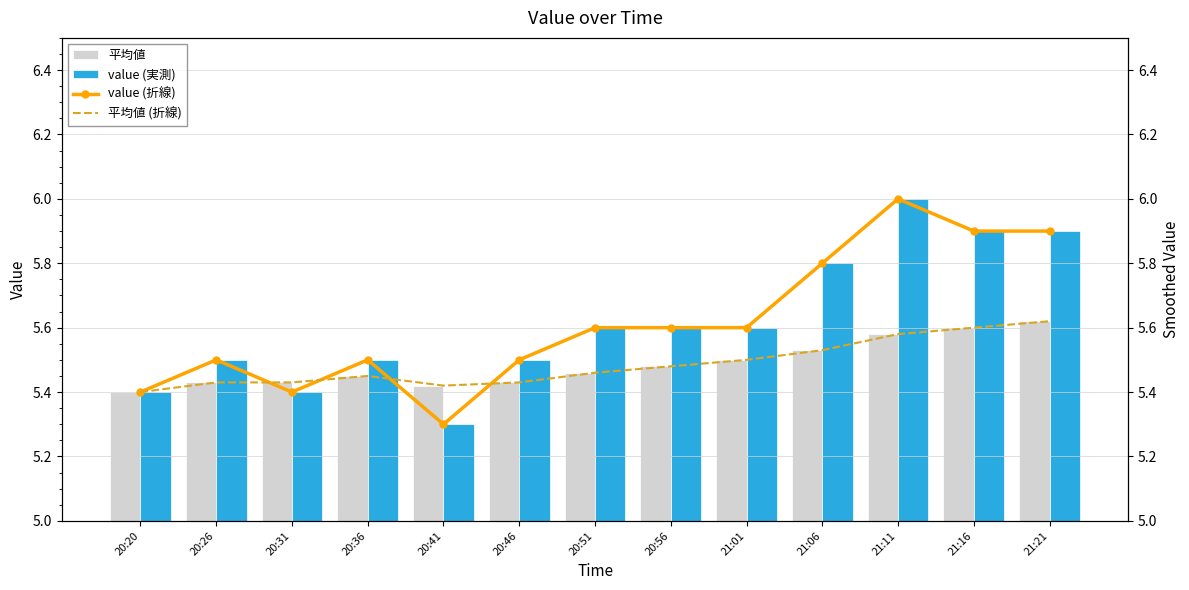

What is the total value across all series at 20:31?

21.7